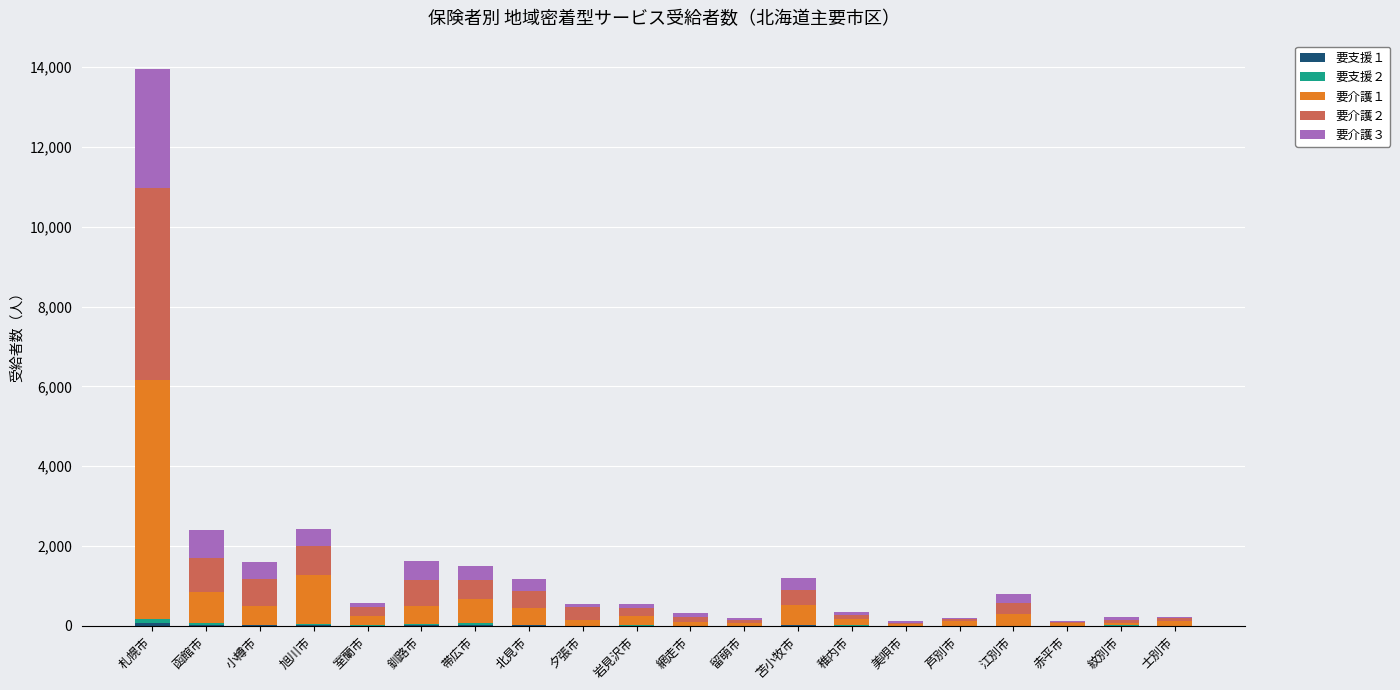

At which category is the sum across all series the highest?

札幌市